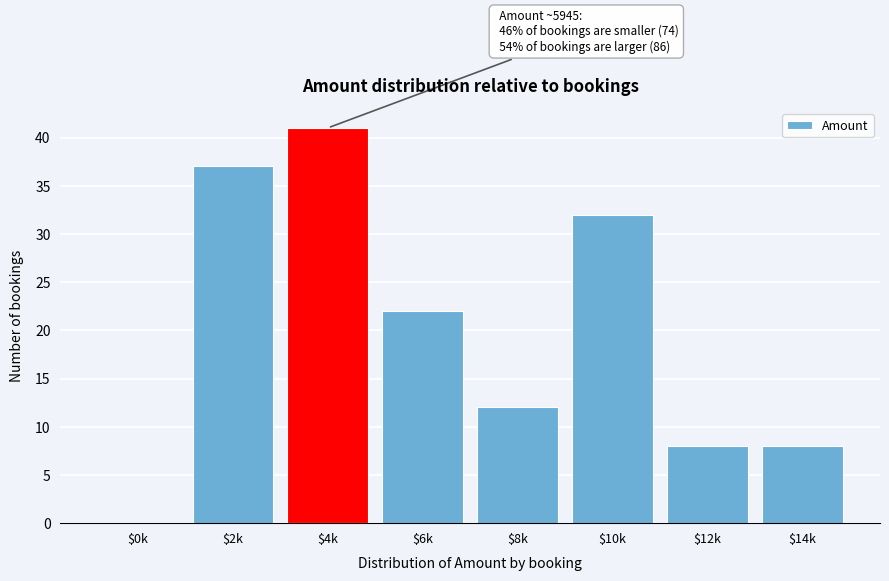

The chart shows a value of 14 at $4k. True or false?

False